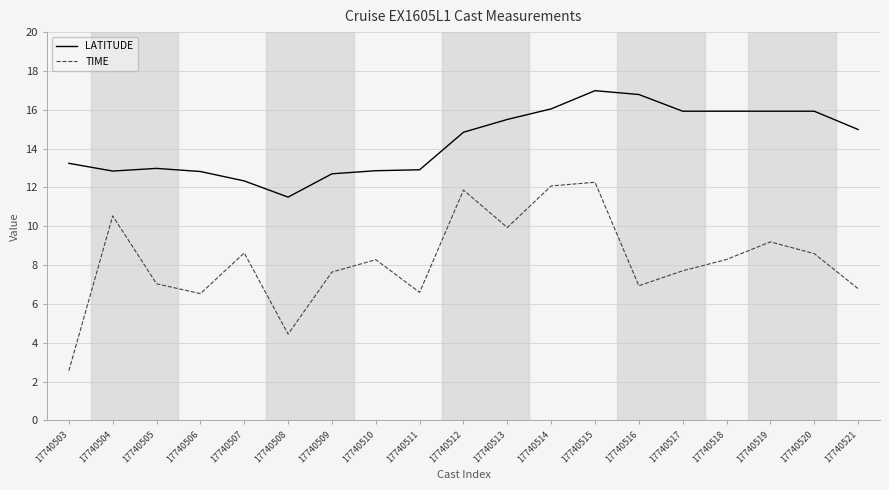

Does the chart display data point markers on the line(s)?

No